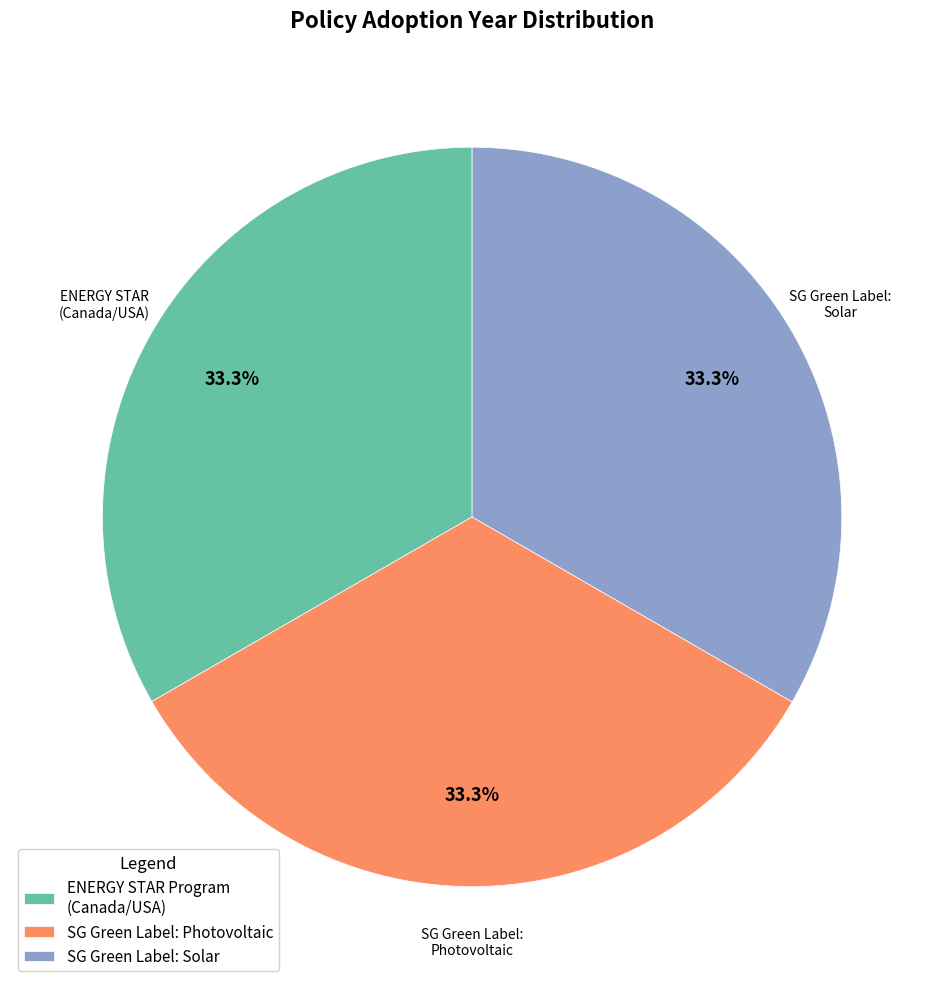

Does ENERGY STAR Program (Canada/USA) represent more than half of the total?

No